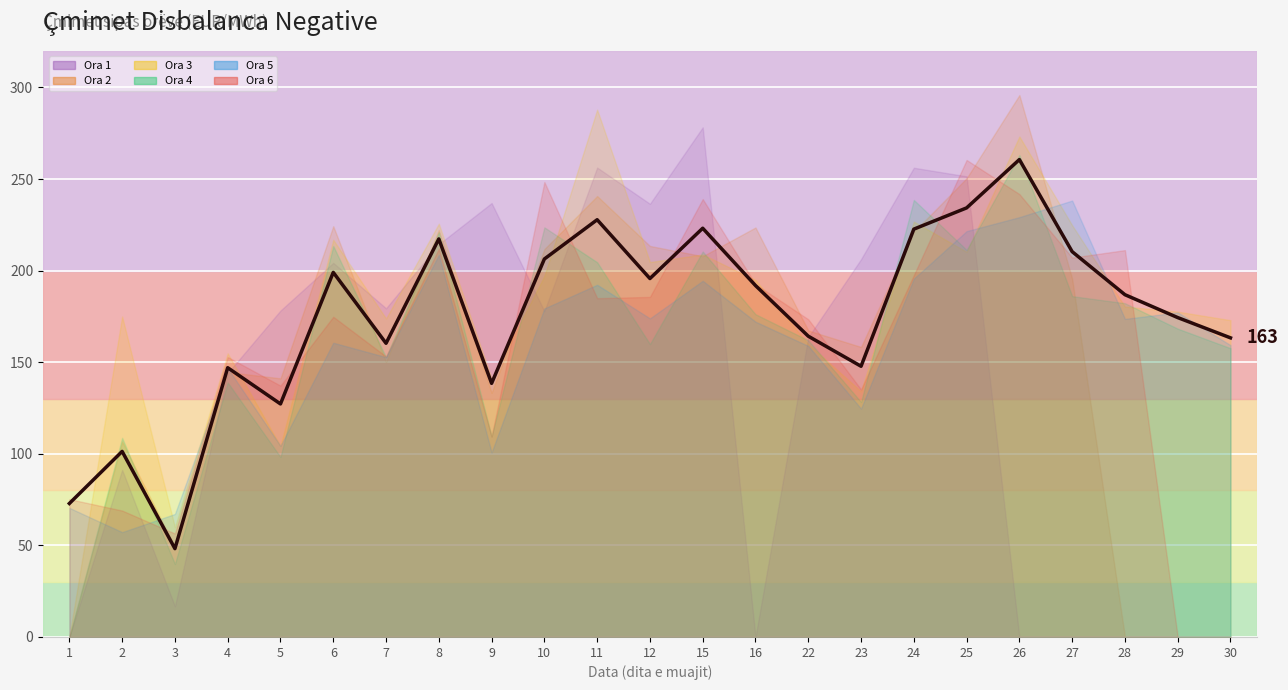

What is the change in value from 5 to 8?

+90.1